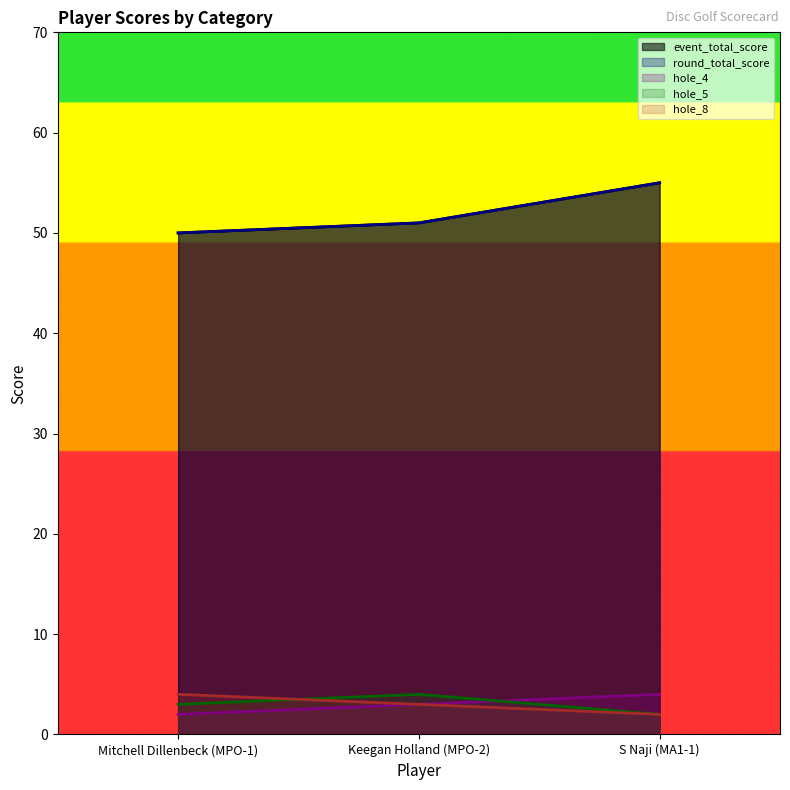

Where is round_total_score nearest to the value 52?

Keegan Holland (MPO-2)